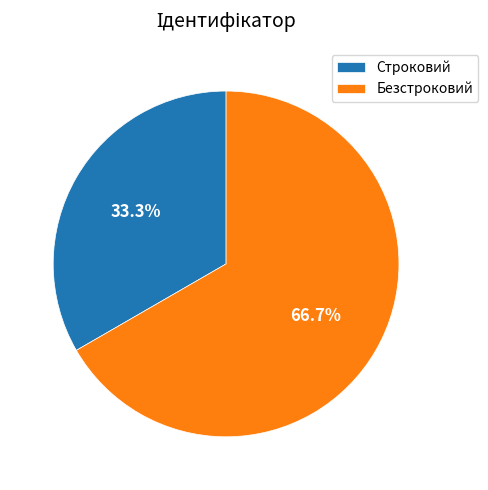

To the nearest percent, what is the average slice percentage?

50%